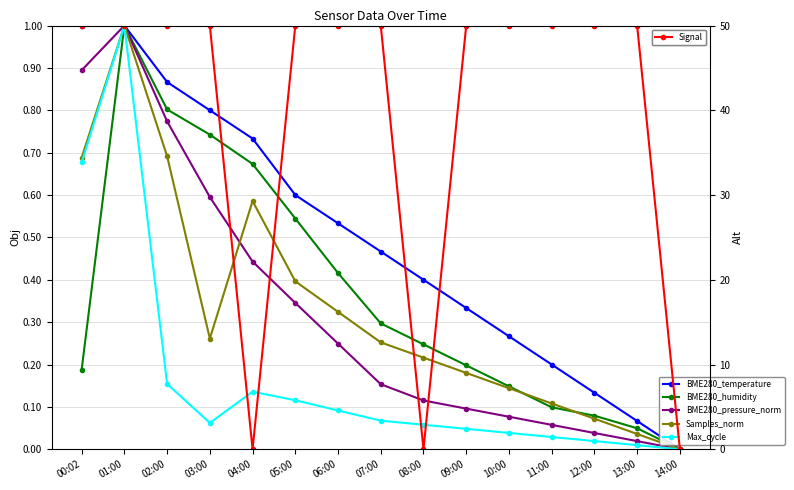

Is this an area chart (filled region under the line)?

No